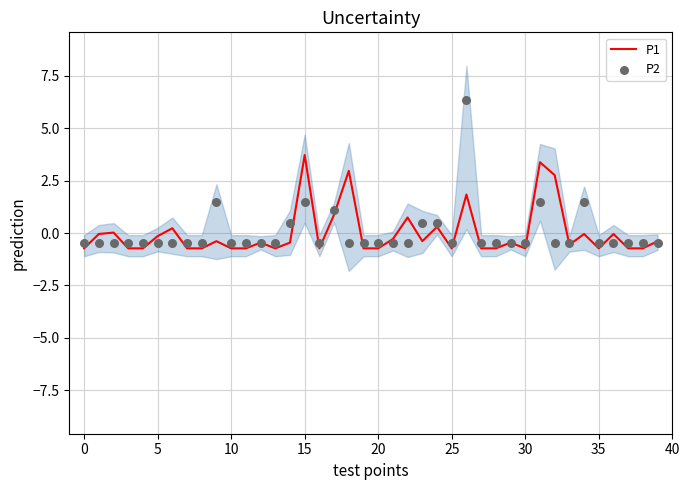

At which category is the sum across all series the highest?

26